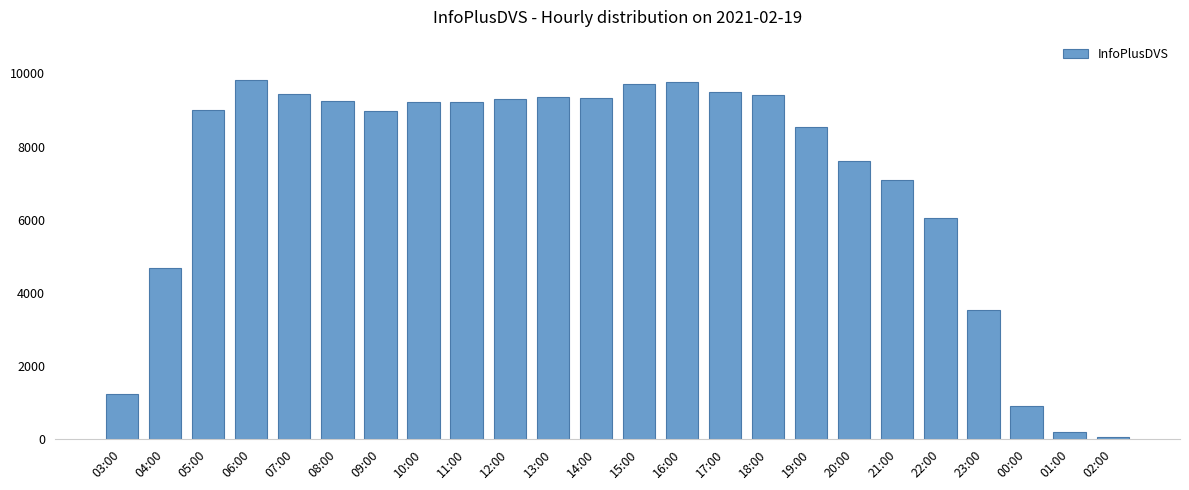

What is the approximate value at 13:00, to the nearest 50?

9350